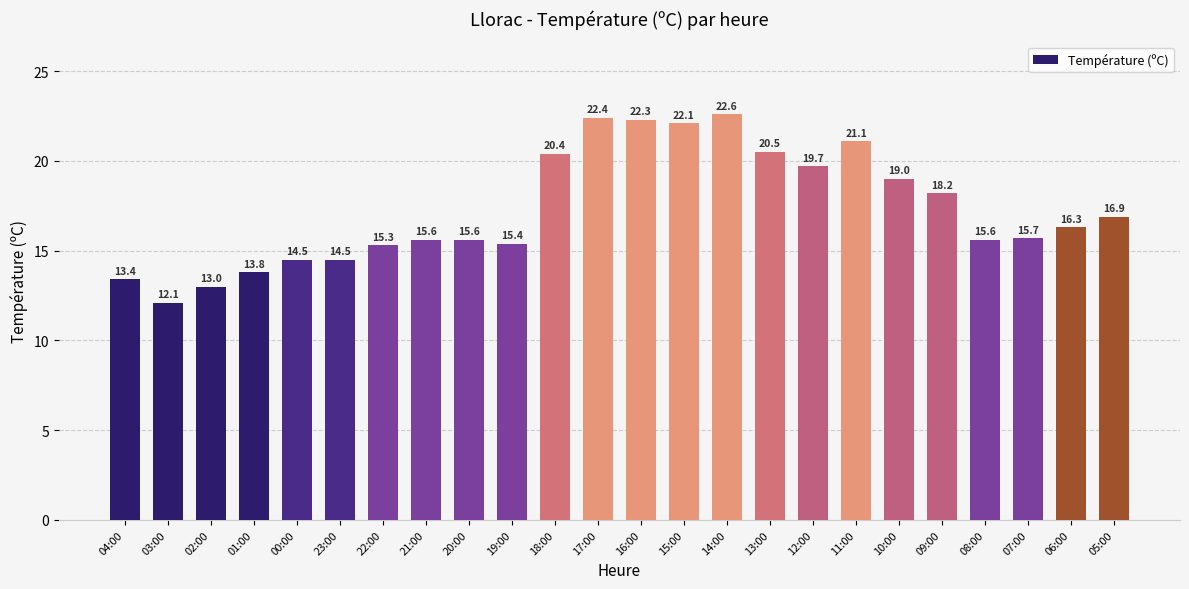

Reading left to right, extract all data points from this chart.

04:00=13.4	03:00=12.1	02:00=13.0	01:00=13.8	00:00=14.5	23:00=14.5	22:00=15.3	21:00=15.6	20:00=15.6	19:00=15.4	18:00=20.4	17:00=22.4	16:00=22.3	15:00=22.1	14:00=22.6	13:00=20.5	12:00=19.7	11:00=21.1	10:00=19.0	09:00=18.2	08:00=15.6	07:00=15.7	06:00=16.3	05:00=16.9